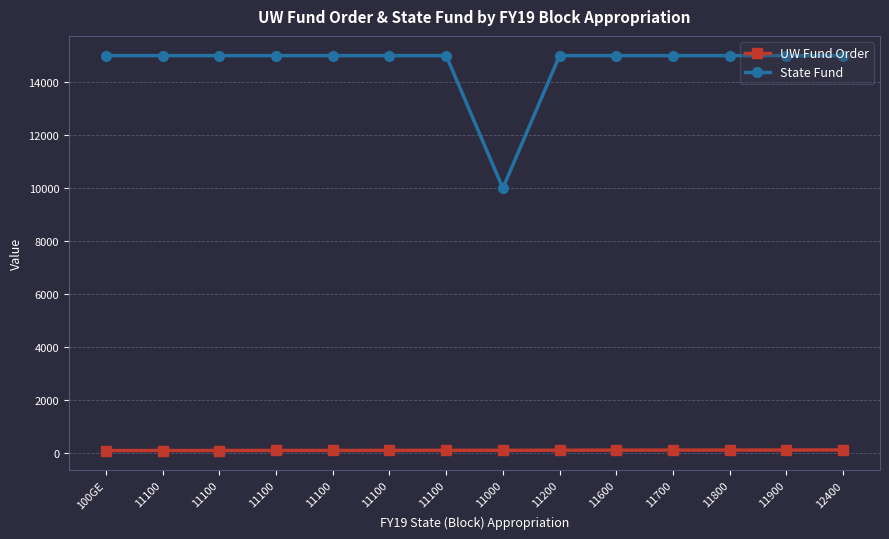

True or false: UW Fund Order and State Fund intersect in this chart.

False